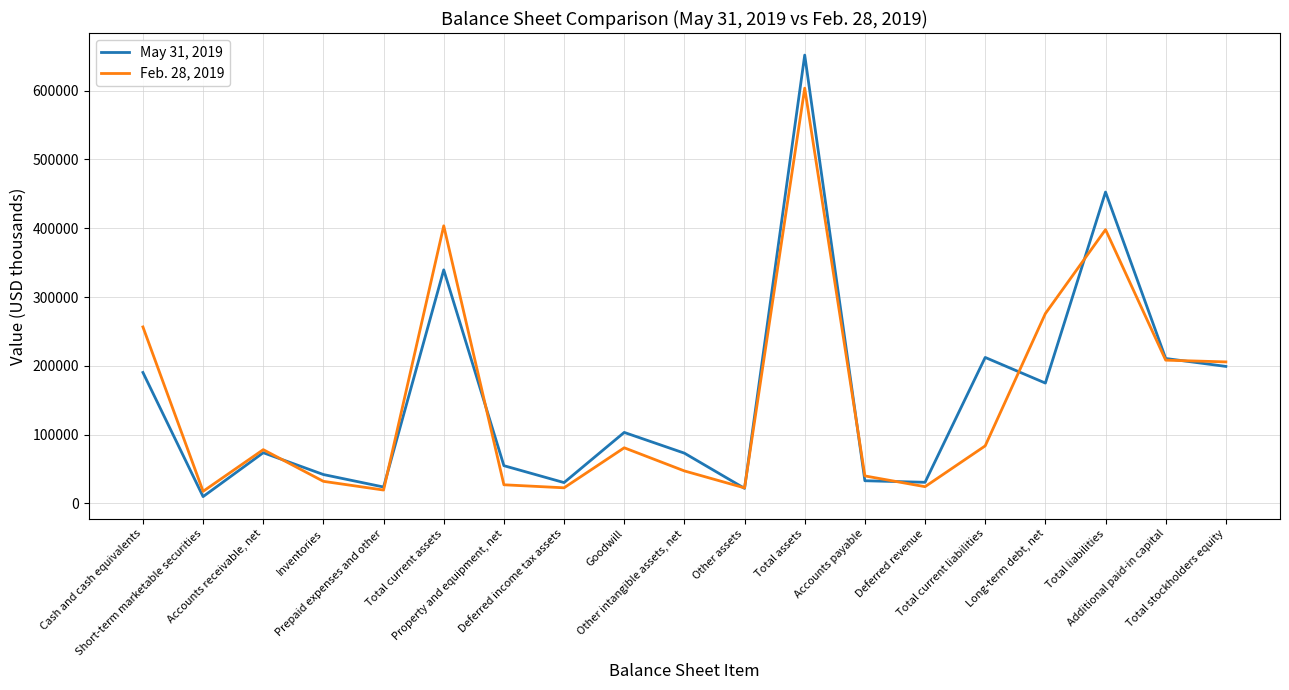

What is the lowest value of the May 31, 2019 series?

9841